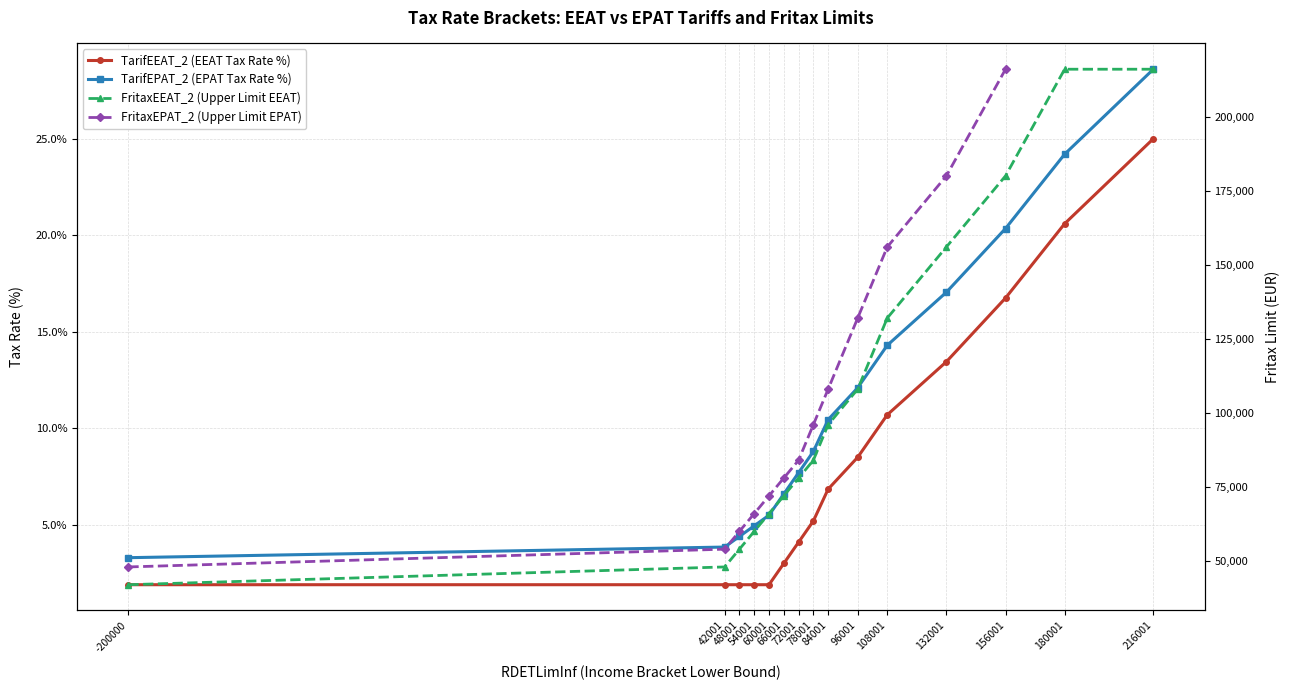

The FritaxEEAT_2 series shows 239681.3 at 156001. True or false?

False